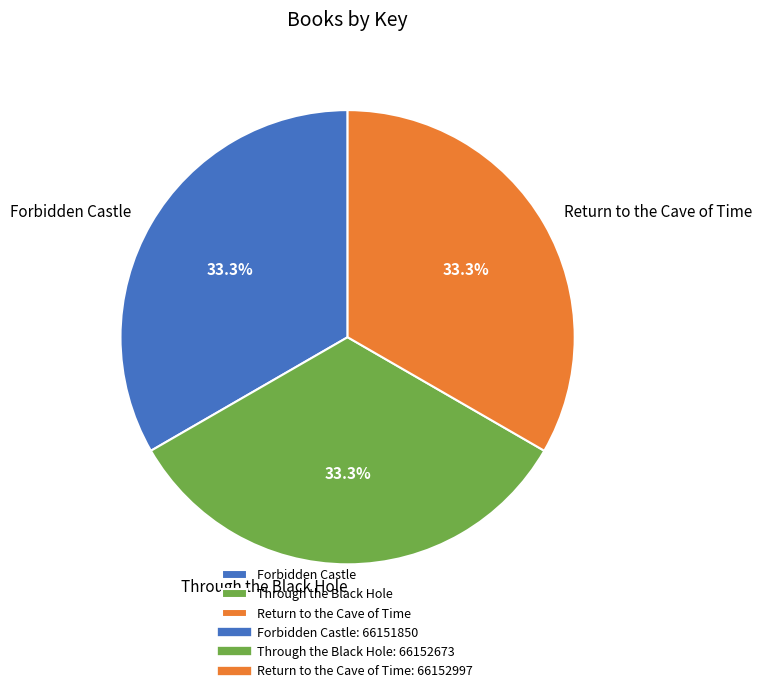

What percentage is the Through the Black Hole slice, to the nearest percent?

33%